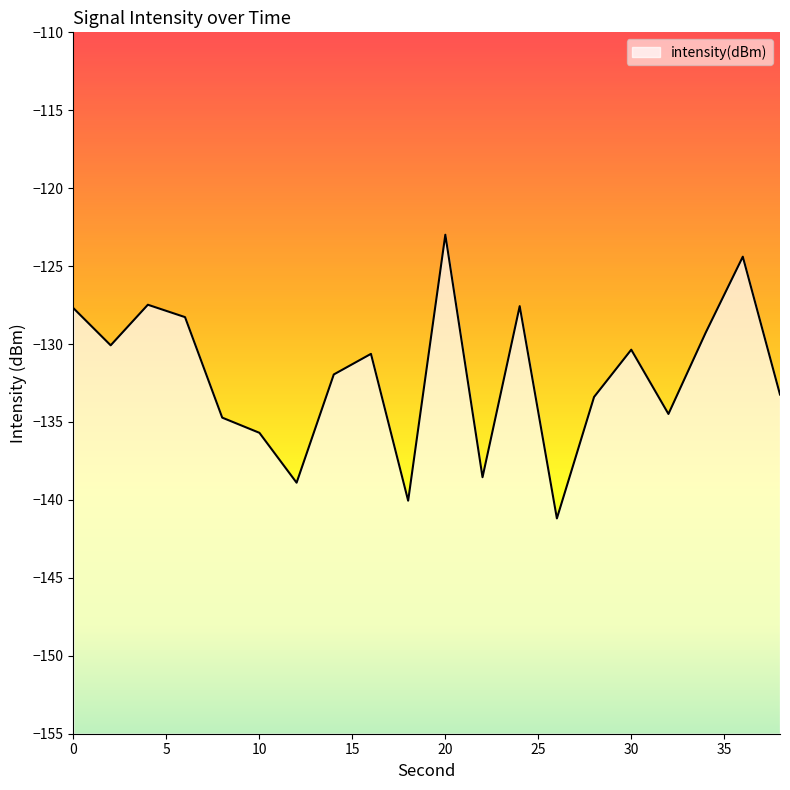

Which has a higher value, 22 or 36?

36